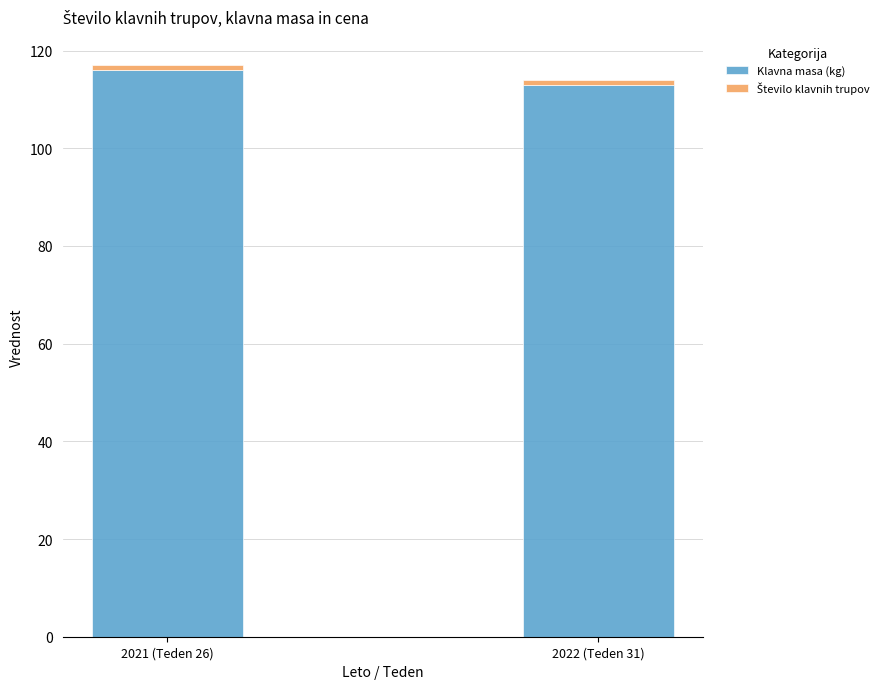

Is it true that Klavna masa (kg) equals 113 at 2022 (Teden 31)?

True